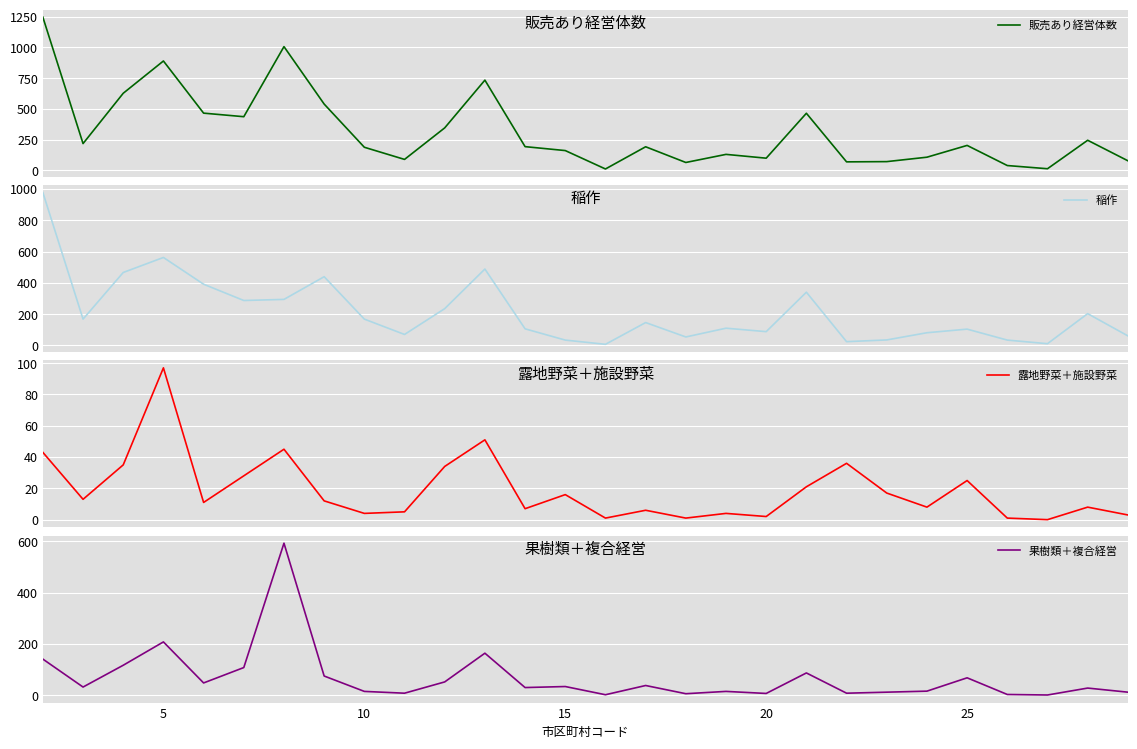

Reading left to right, extract all data points from this chart.

販売あり経営体数: 1247	217	627	890	465	436	1007	539	187	88	345	734	192	160	10	191	63	129	98	464	68	70	106	202	38	12	244	77
稲作: 977	168	466	562	391	287	294	439	168	70	235	488	106	34	7	146	54	110	88	340	24	35	81	104	34	11	203	61
露地野菜＋施設野菜: 43	13	35	97	11	28	45	12	4	5	34	51	7	16	1	6	1	4	2	21	36	17	8	25	1	0	8	3
果樹類＋複合経営: 141	32	117	208	48	108	593	75	15	8	52	164	30	34	2	38	6	15	7	87	8	12	16	68	3	1	28	12